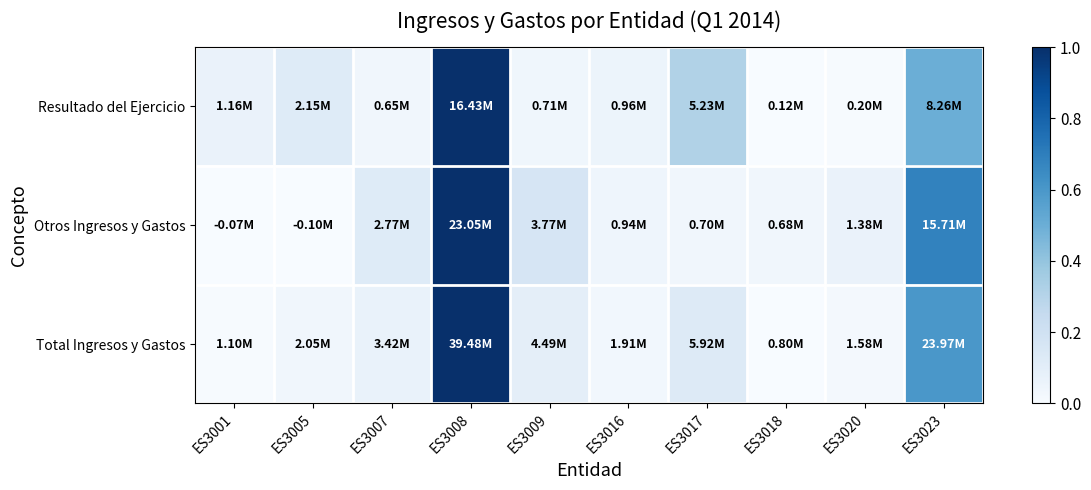

Between ES3007 and ES3001, which is larger?

ES3001